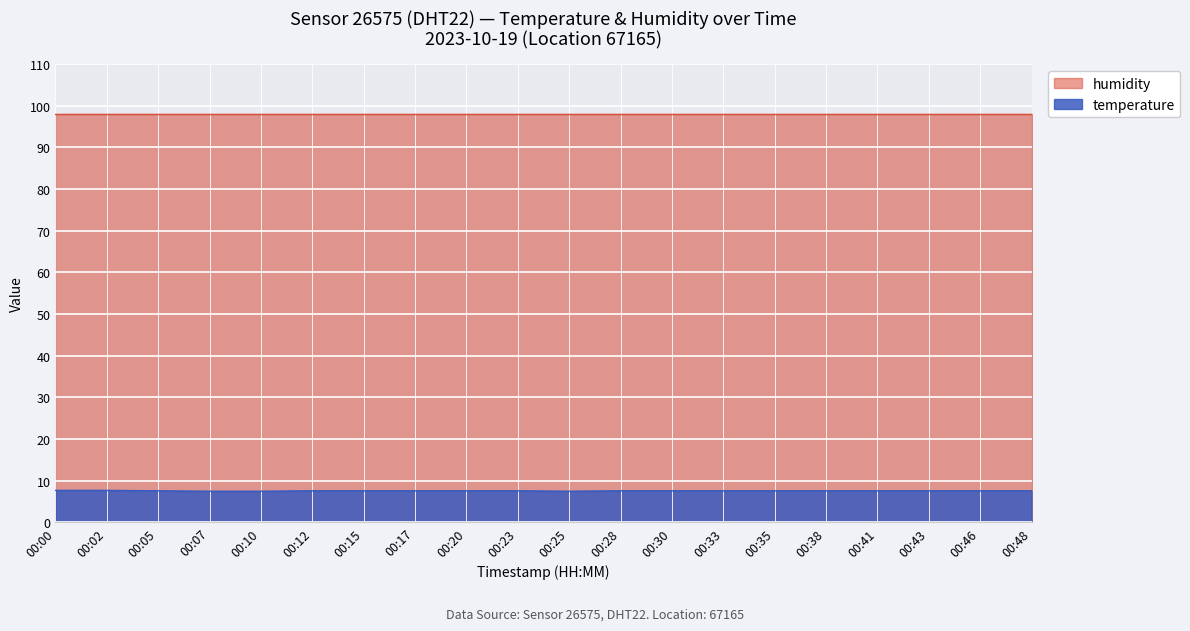

Approximately how many times larger is the value at 00:05 compared to 00:43?

1.0